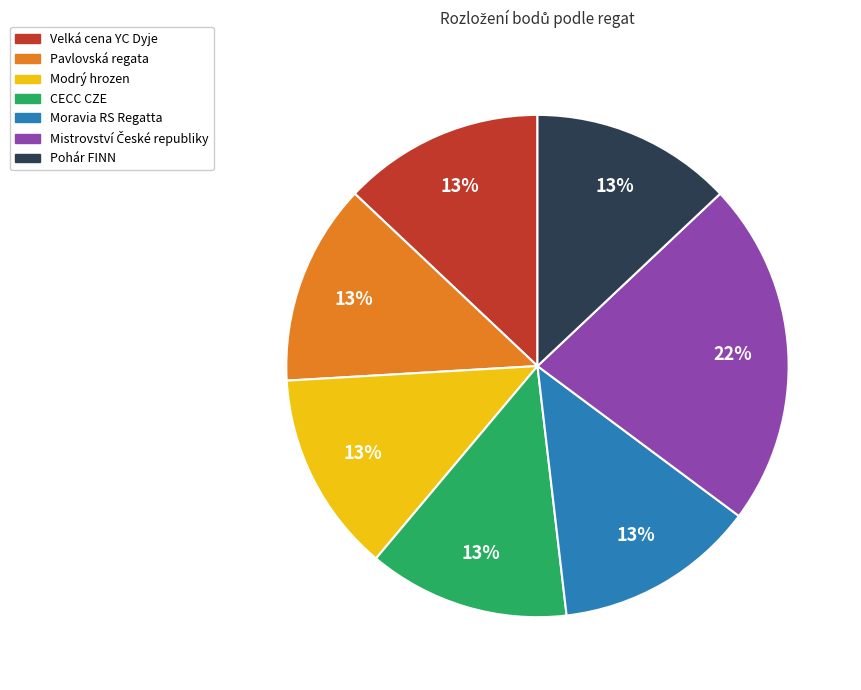

Is there a majority slice in this chart?

No